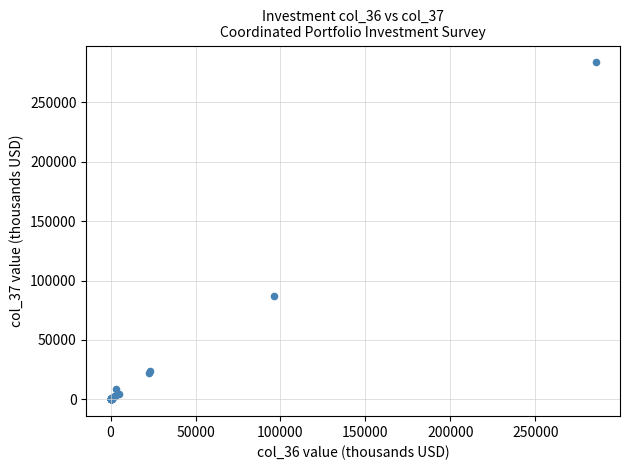

What Y value in the scatter plot is closest to 141863?

87414.3